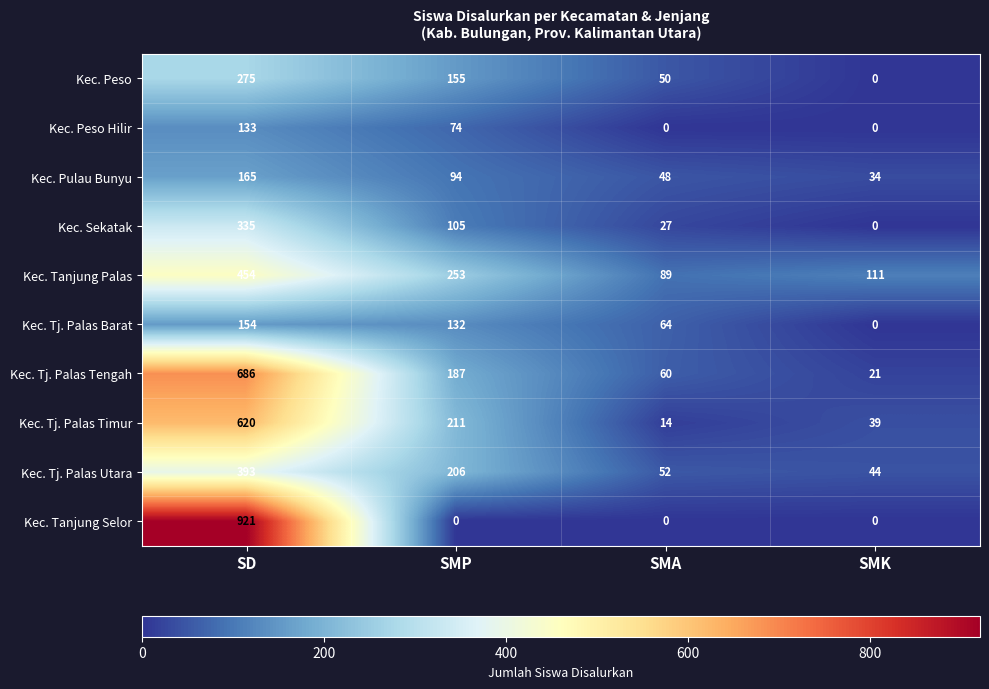

Which category has the highest value across all series?

SD